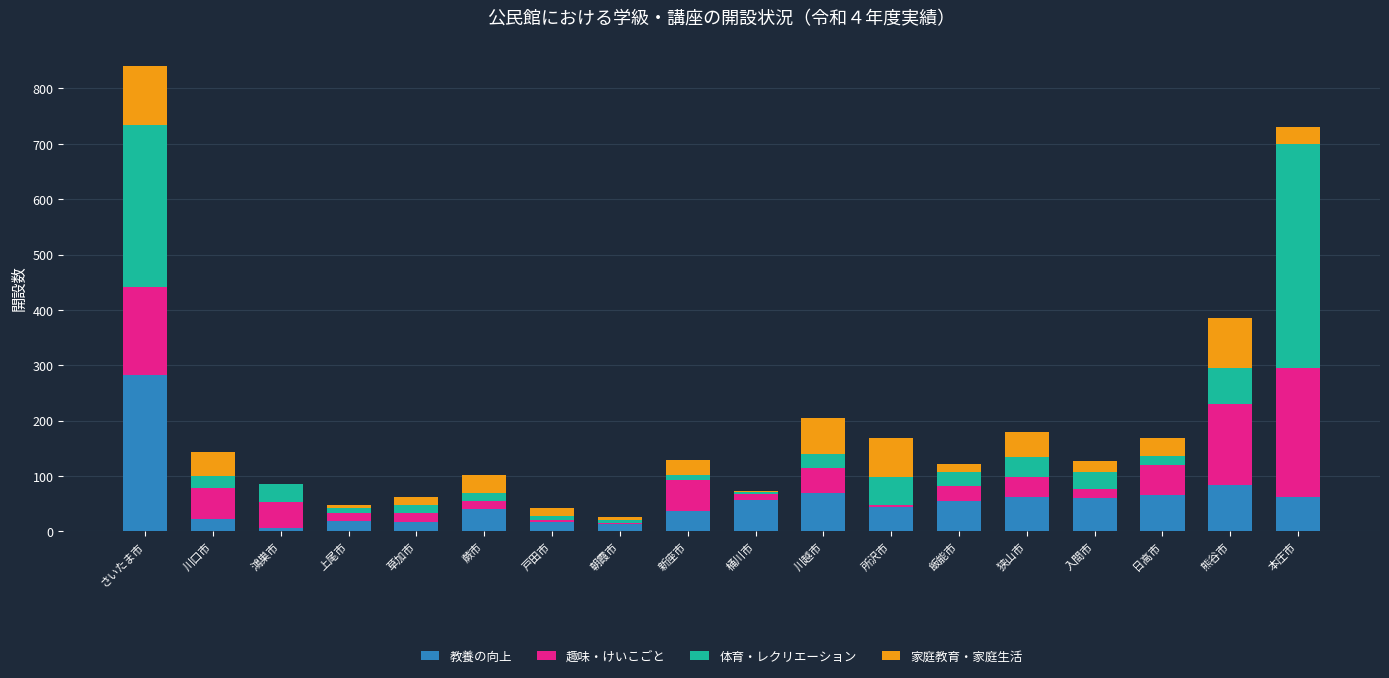

What is the maximum value for 教養の向上?

283